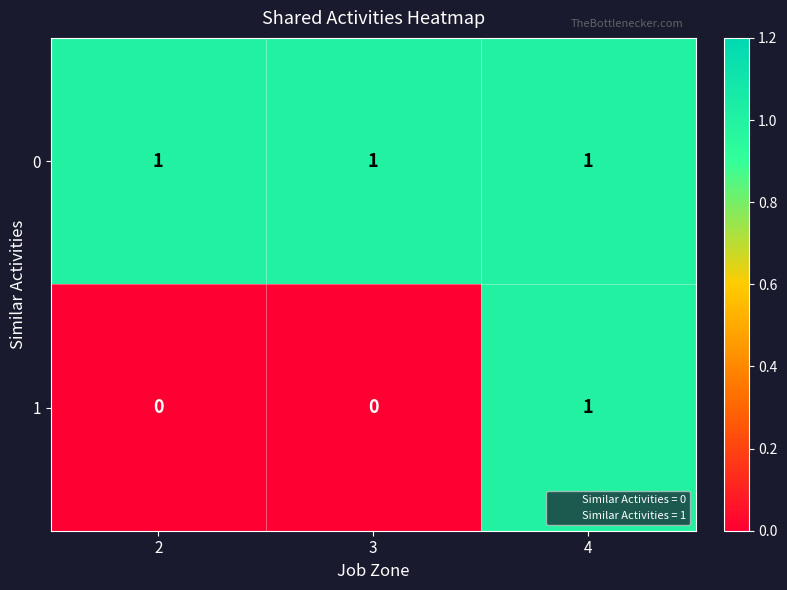

At which category is the sum across all series the highest?

4